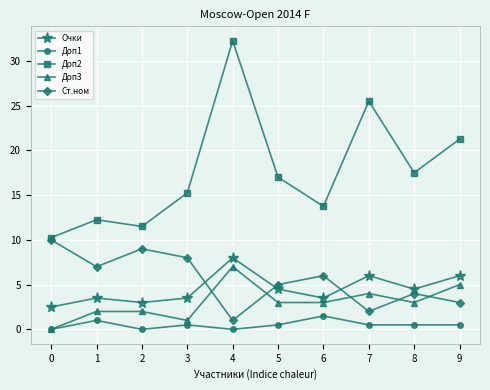

How many lines are shown in the chart?

5